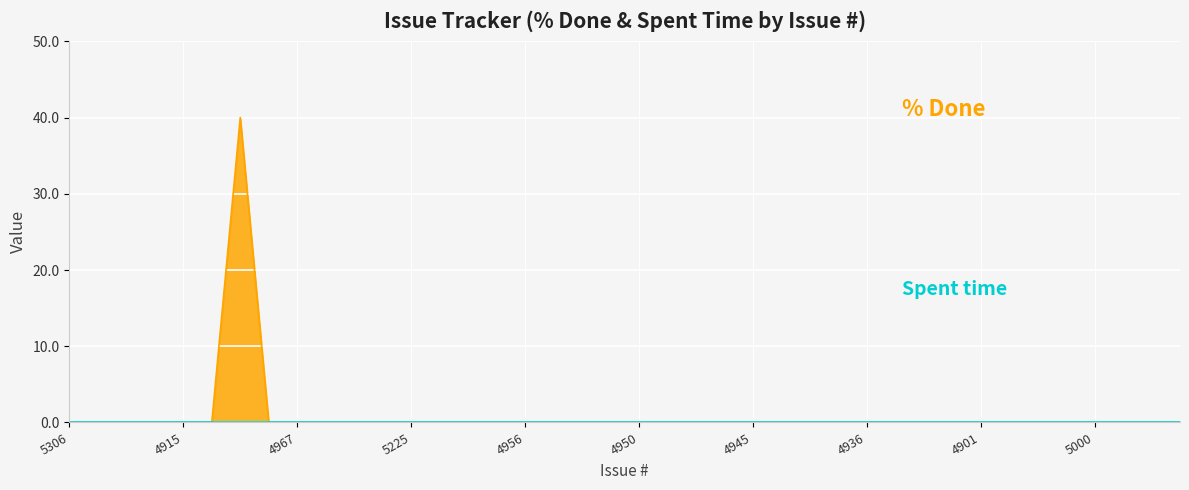

True or false: the data shows -28 at 4868.

False